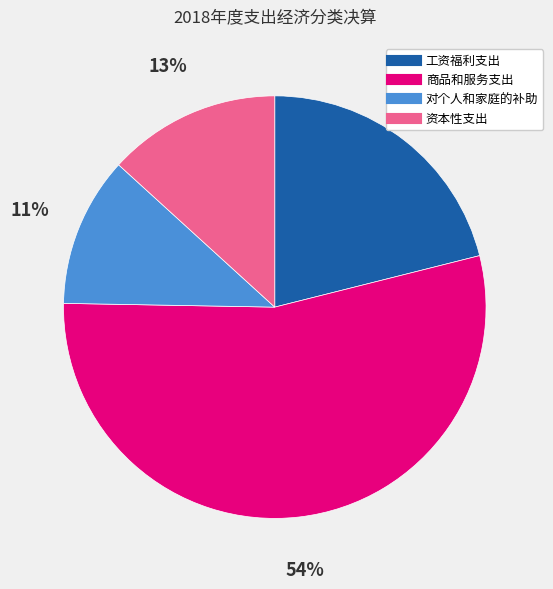

Does 商品和服务支出 account for over 50% of the chart?

Yes